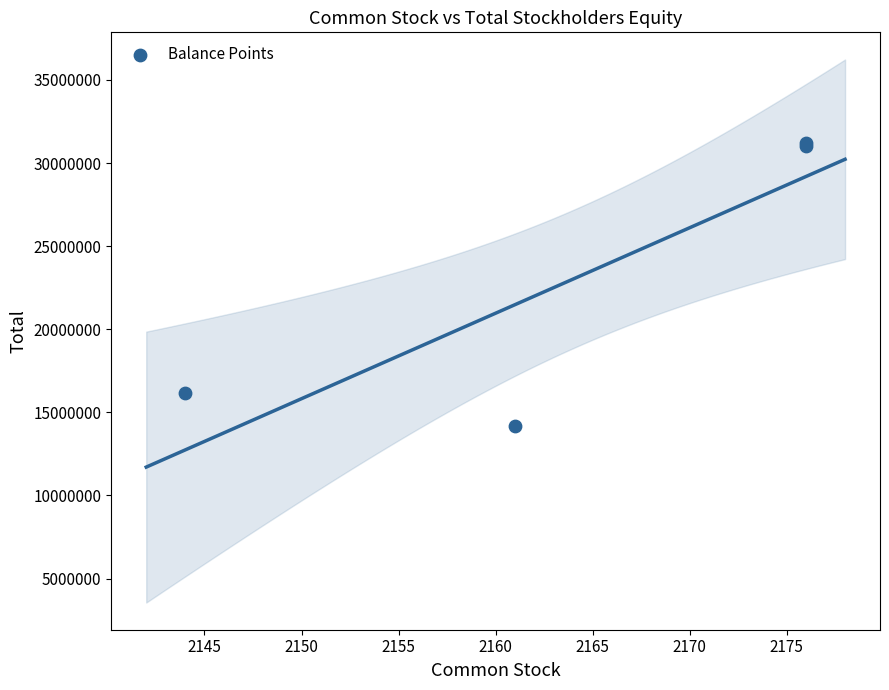

What Y value in the scatter plot is closest to 22715680?

16143619